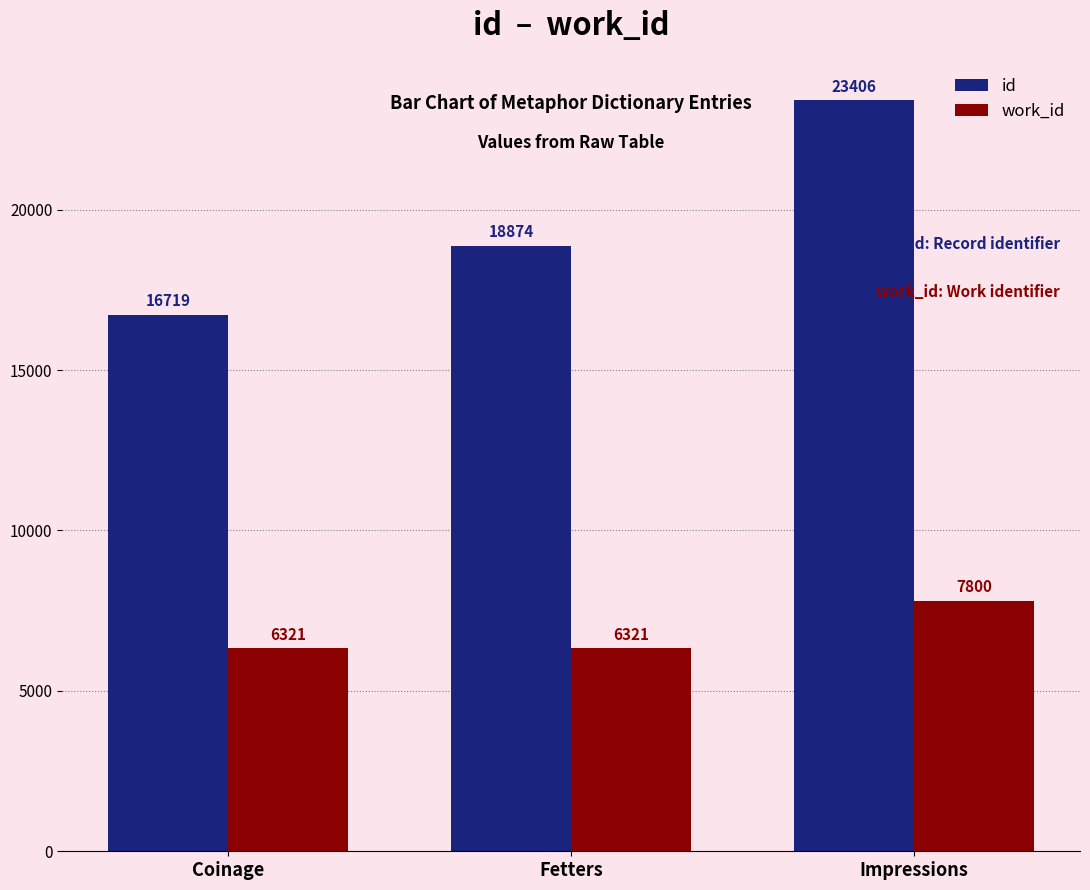

What is the smallest value displayed?

6321